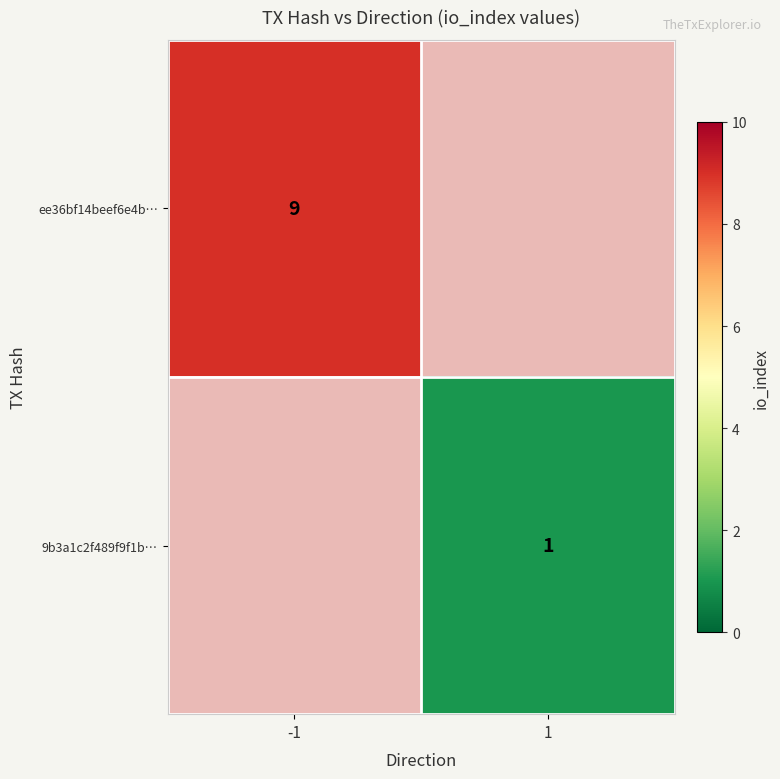

True or false: ee36bf14beef6e4b… has a value of 9 at -1.

True